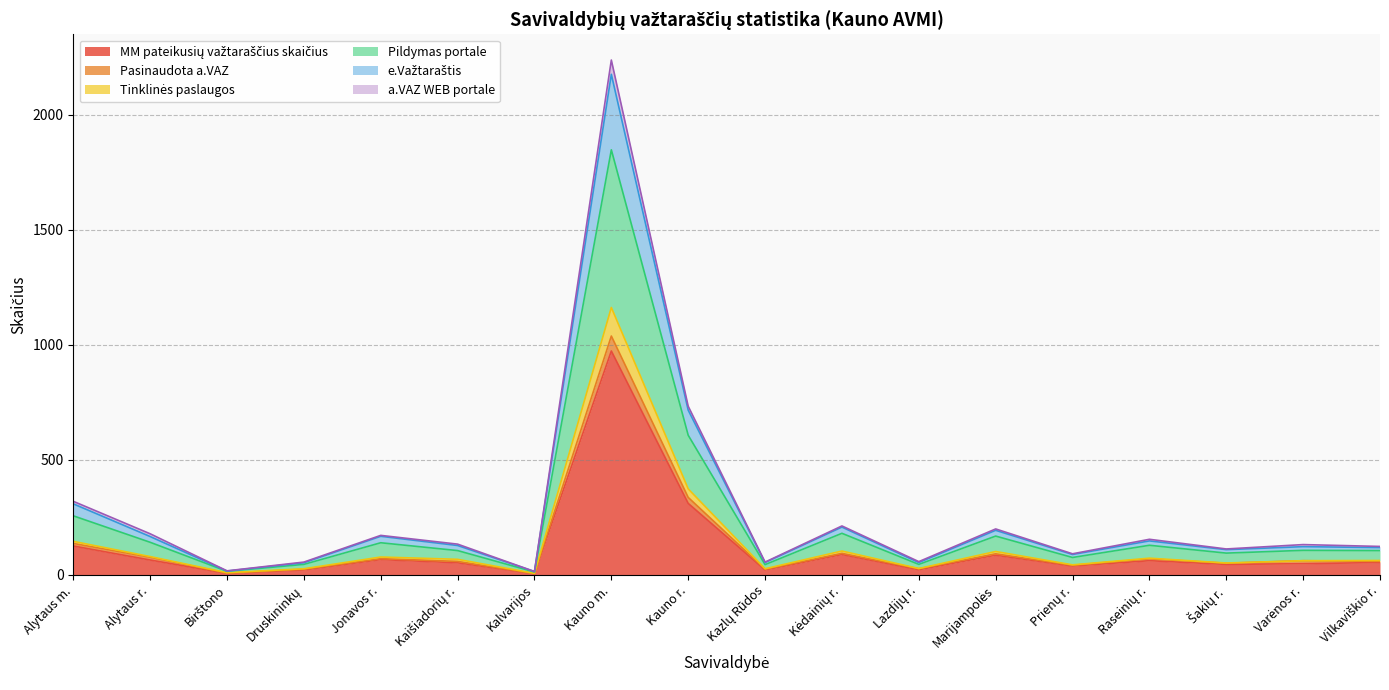

Where is MM pateikusių važtaraščius skaičius nearest to the value 489?

Kauno r.